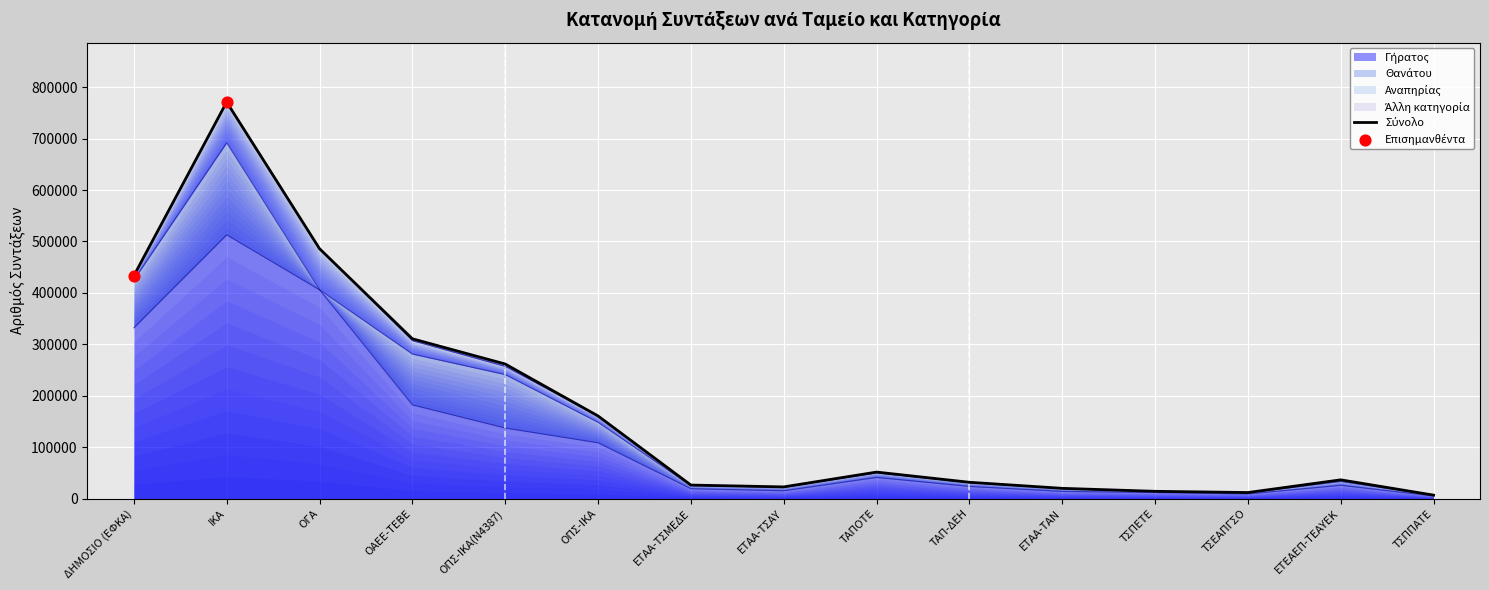

Approximately how many times larger is the value at ΤΑΠΟΤΕ compared to ΟΠΣ-ΙΚΑ?

0.3